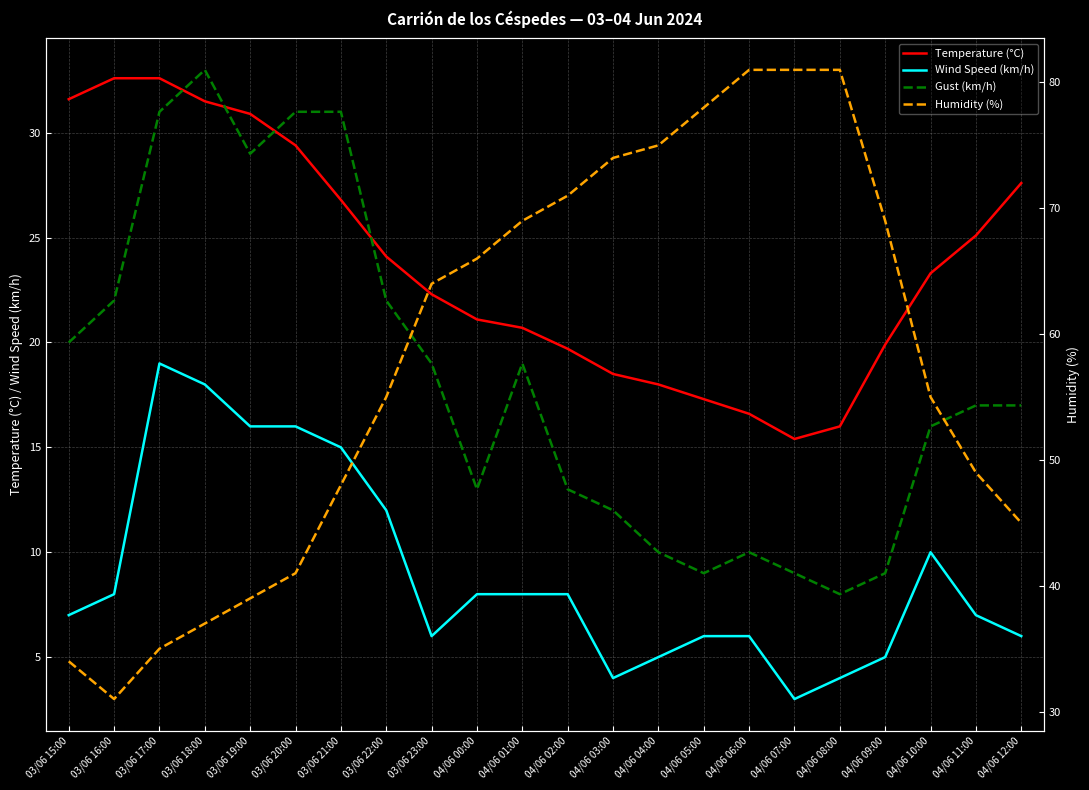

What is the value of the Humidity (%) point at the 1st from the left?

34.0